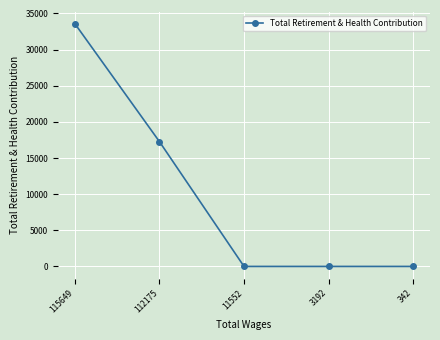

Which label corresponds to the largest value in the chart?

115649